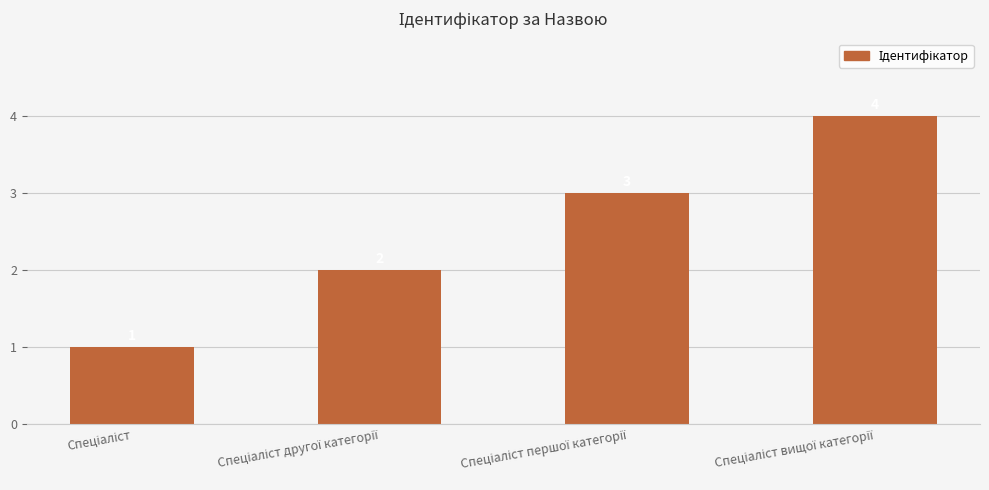

Count the values in the range 2 to 4.

3